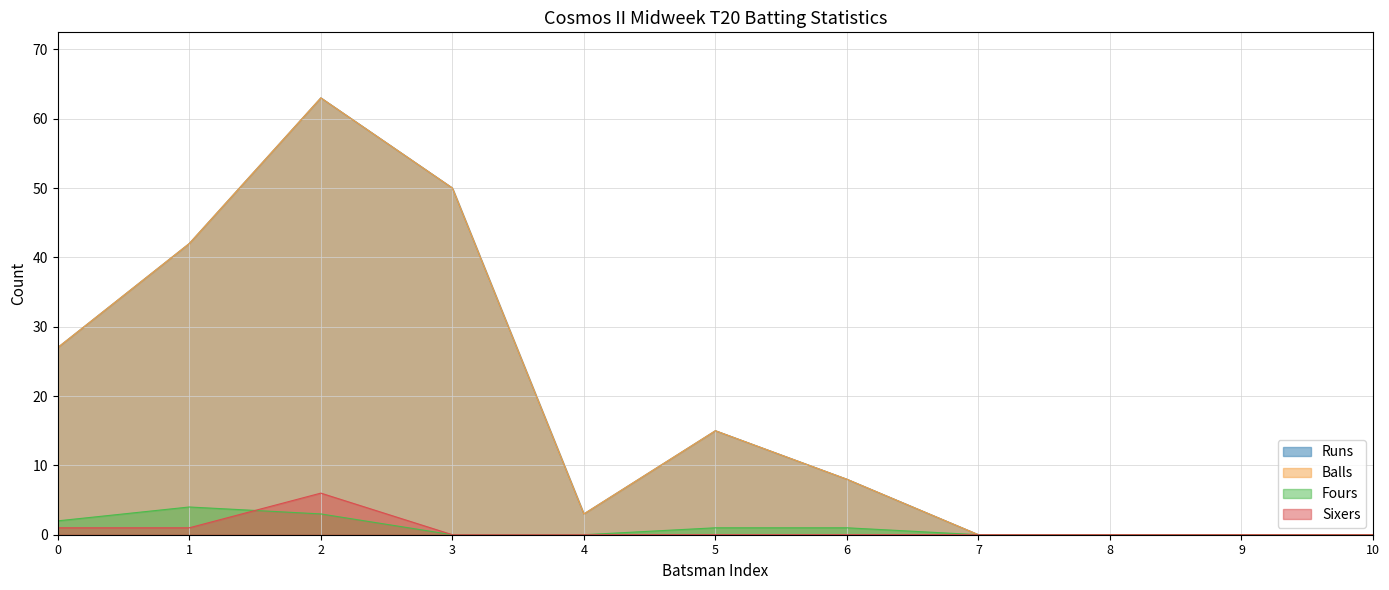

Does the chart display data point markers on the line(s)?

No